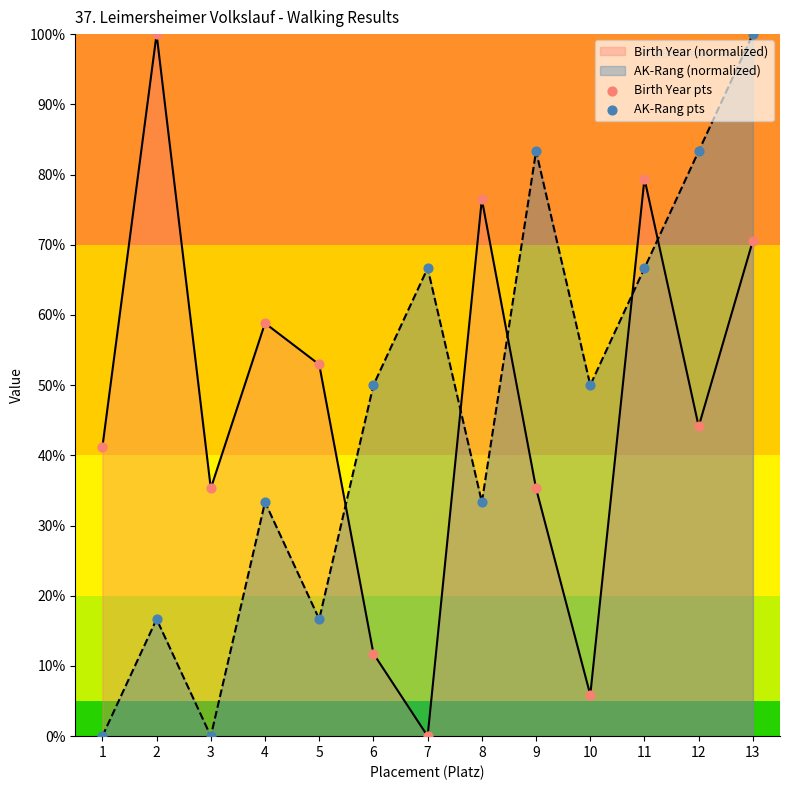

Which series has the largest total across all categories?

Birth Year (normalized)